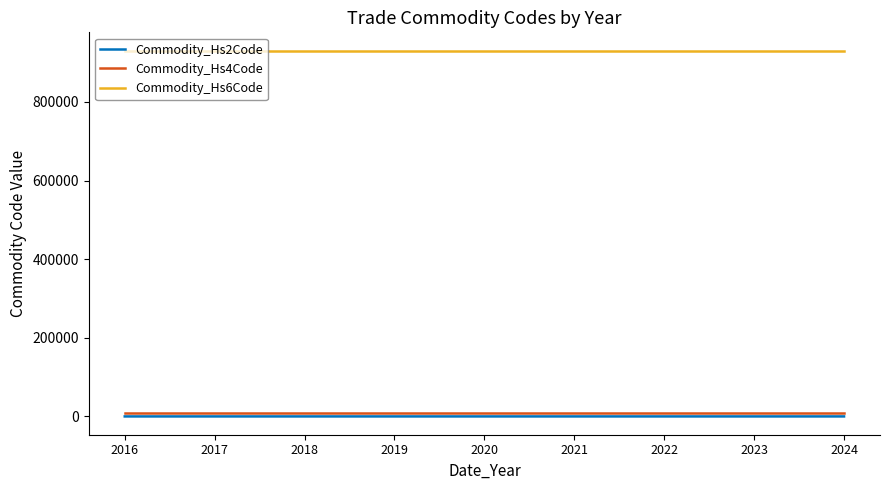

What is the maximum value for Commodity_Hs6Code?

930621